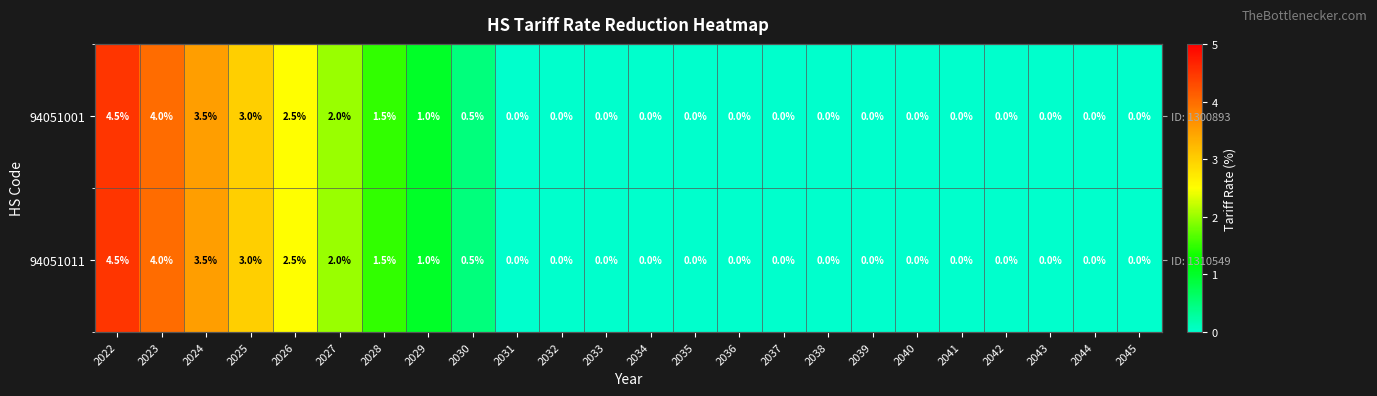

Which series has the largest range (max minus min)?

94051001